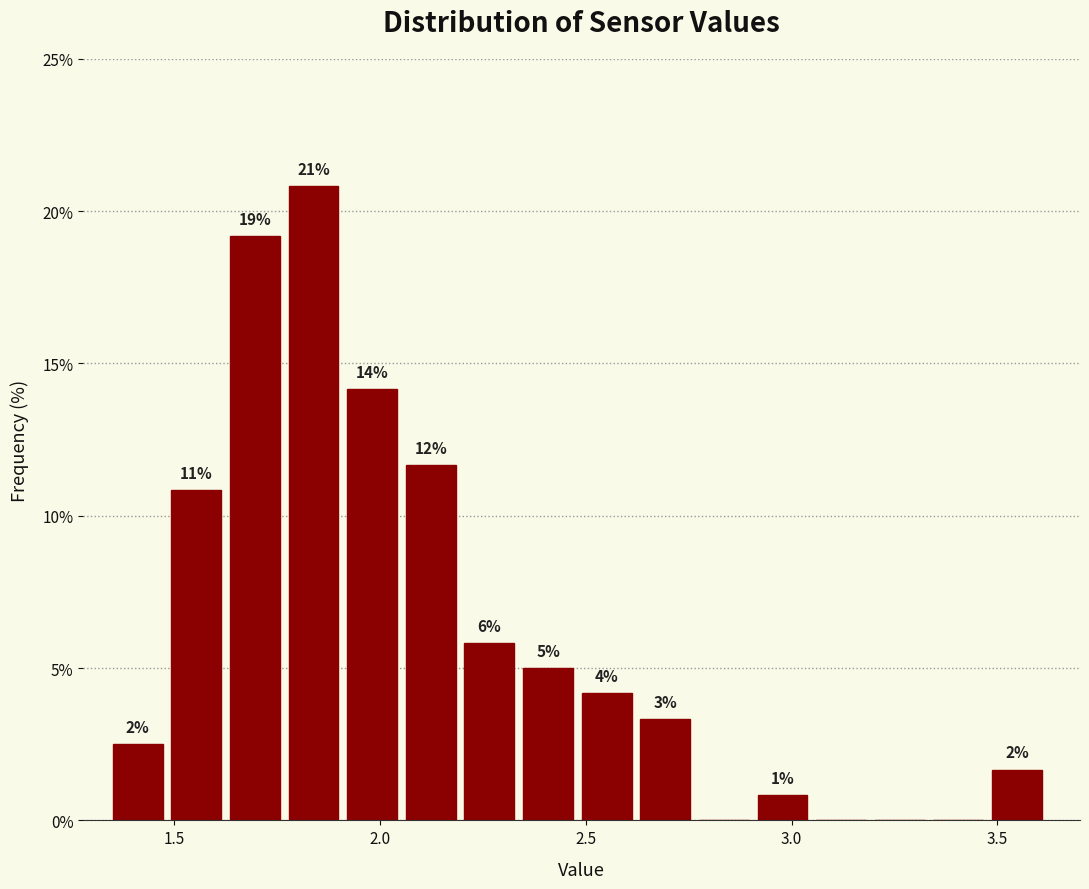

Around what value on the x-axis is the tallest bar? Give the approximate position of its centre, as read against the axis.

1.85